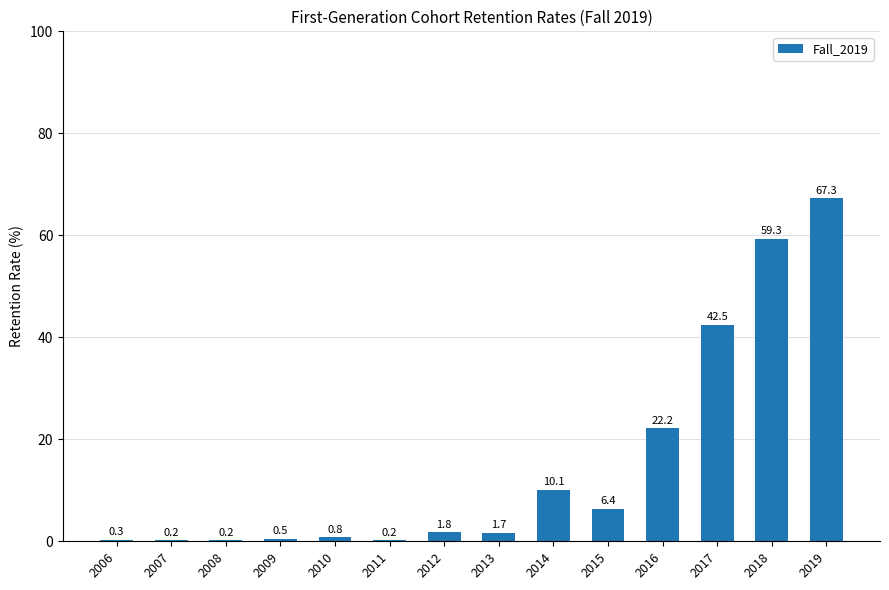

Reading right to left, transcribe all the data shown in this chart.

67.3	59.3	42.5	22.2	6.4	10.1	1.7	1.8	0.2	0.8	0.5	0.2	0.2	0.3